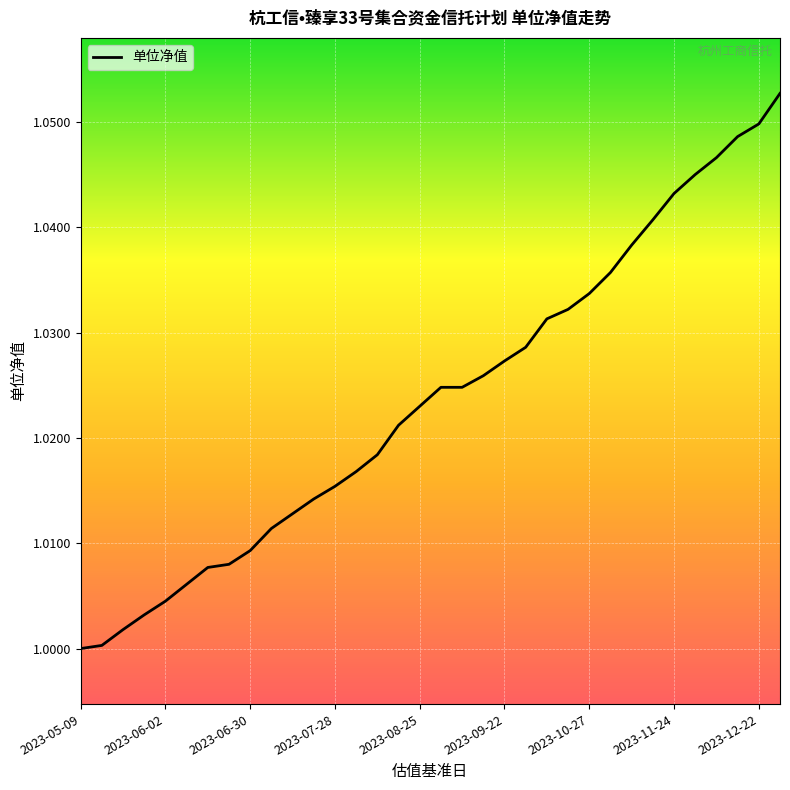

Does the chart have visible grid lines?

Yes